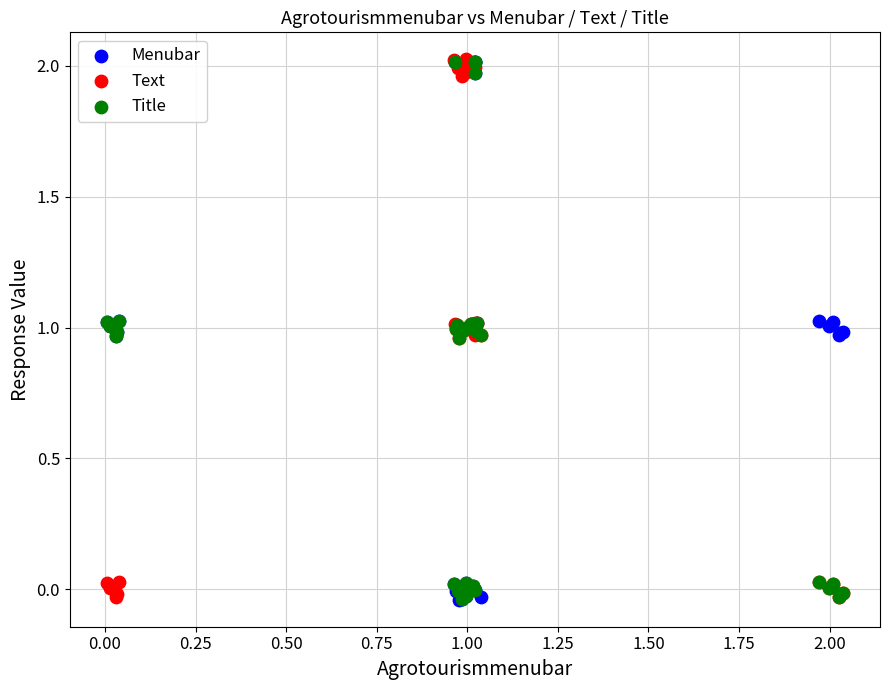

What are all the series names shown in the legend?

Menubar, Text, Title